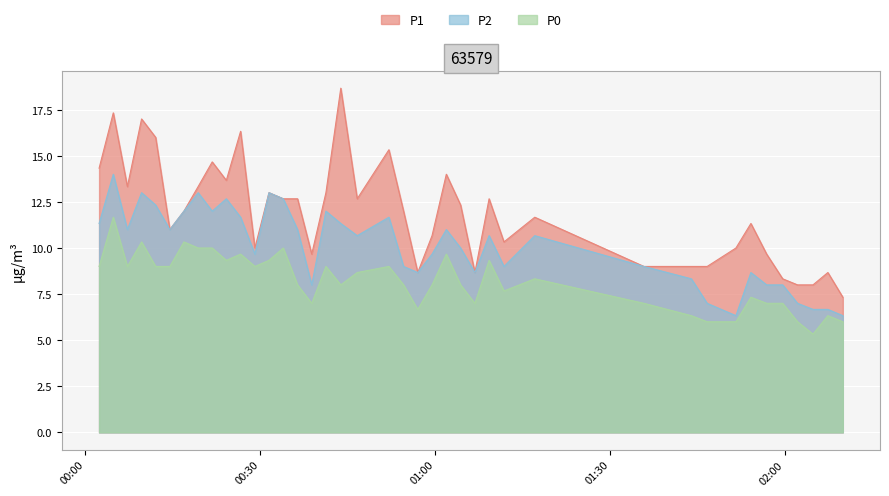

Is it true that P1 equals 19.5 at 2022-09-23T01:17:06?

False